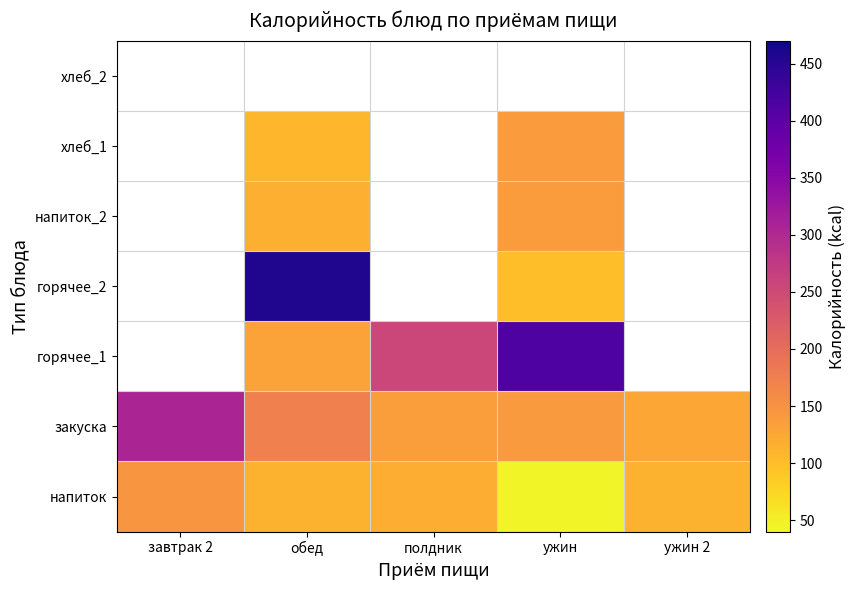

What is the maximum value for напиток?

146.6